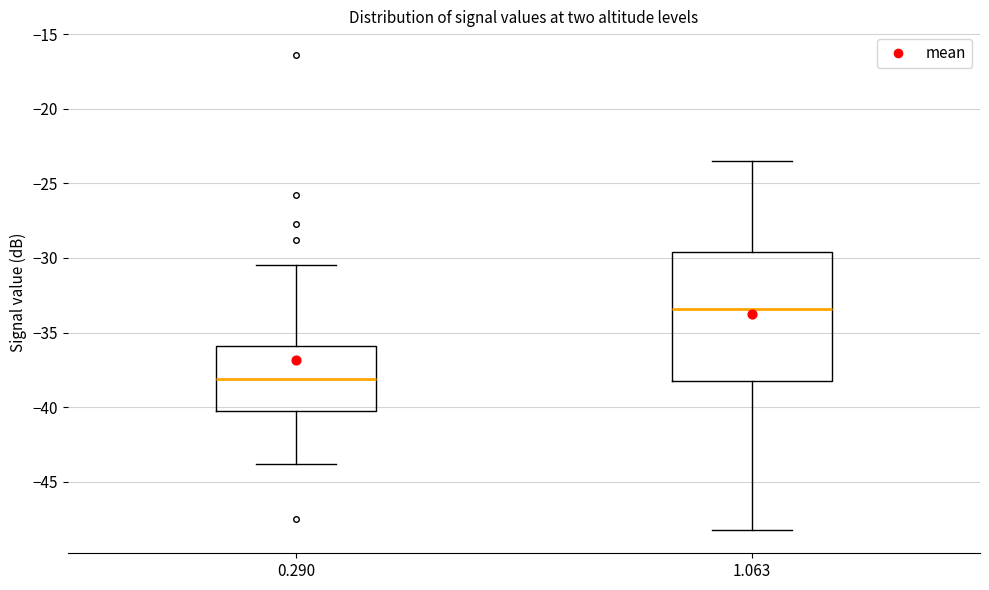

Reading left to right, transcribe this box plot: for each box, give where its median line is, the range the box spans, and where its two whiskers end, as read against the y-axis. The values are not printed on the chart, so give them approximately, as read against the axis.

0.290: median -38.0, box -40.0 to -36.0, whiskers -44.0 to -30.5
1.063: median -33.5, box -38.0 to -29.5, whiskers -48.0 to -23.5